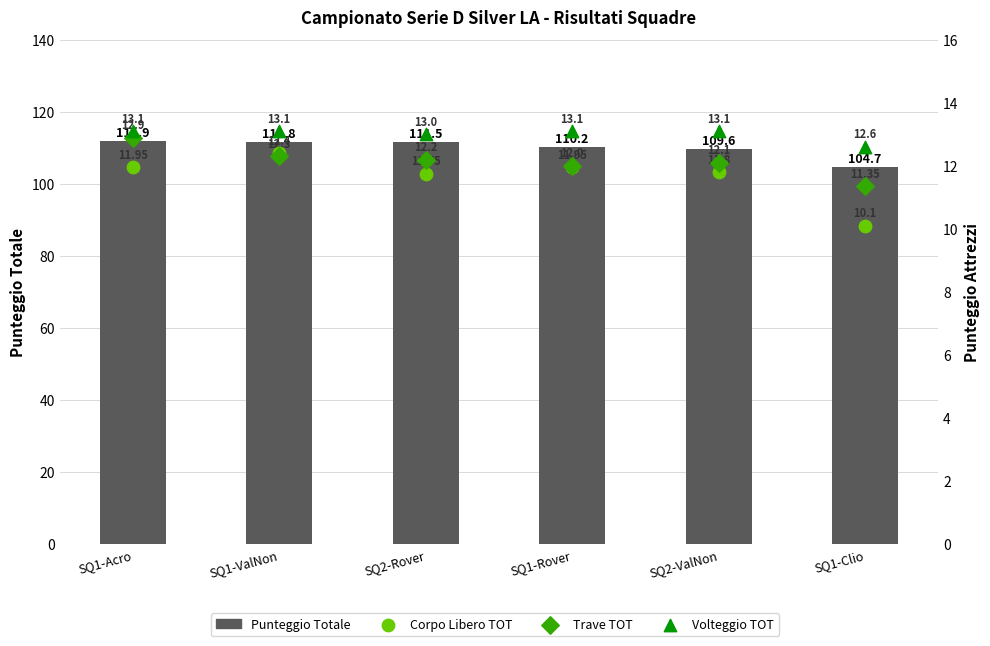

Which series reaches the maximum Y coordinate?

Punteggio Totale